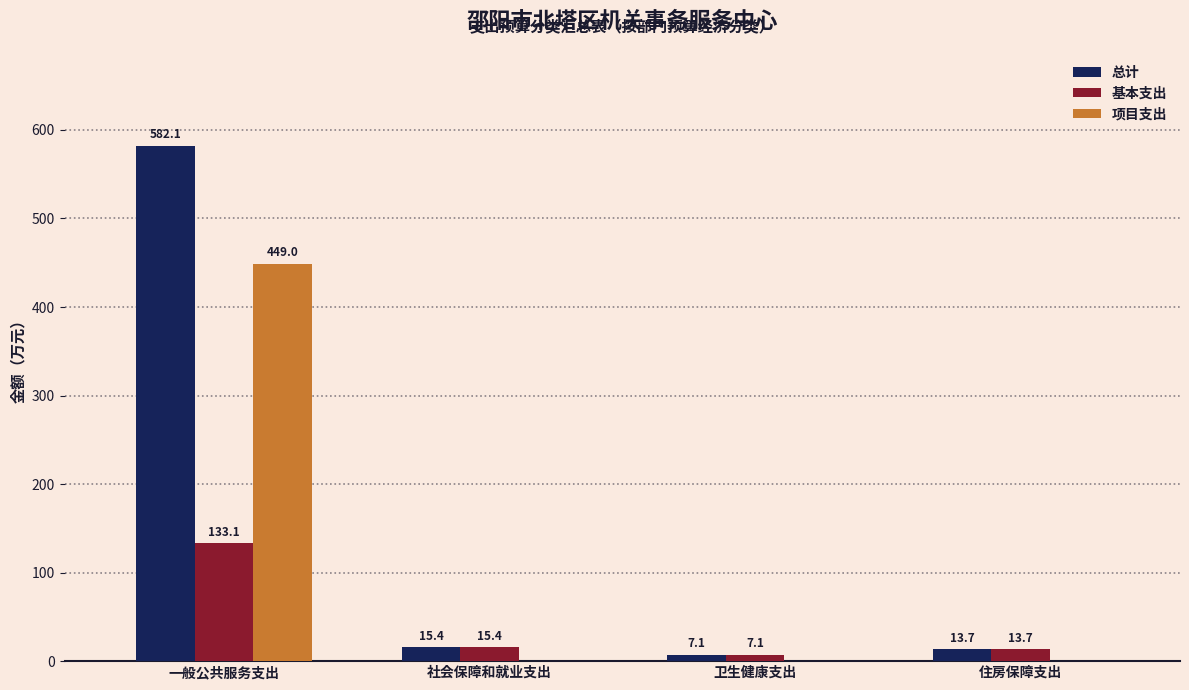

Which series changed the most between 一般公共服务支出 and 卫生健康支出?

总计